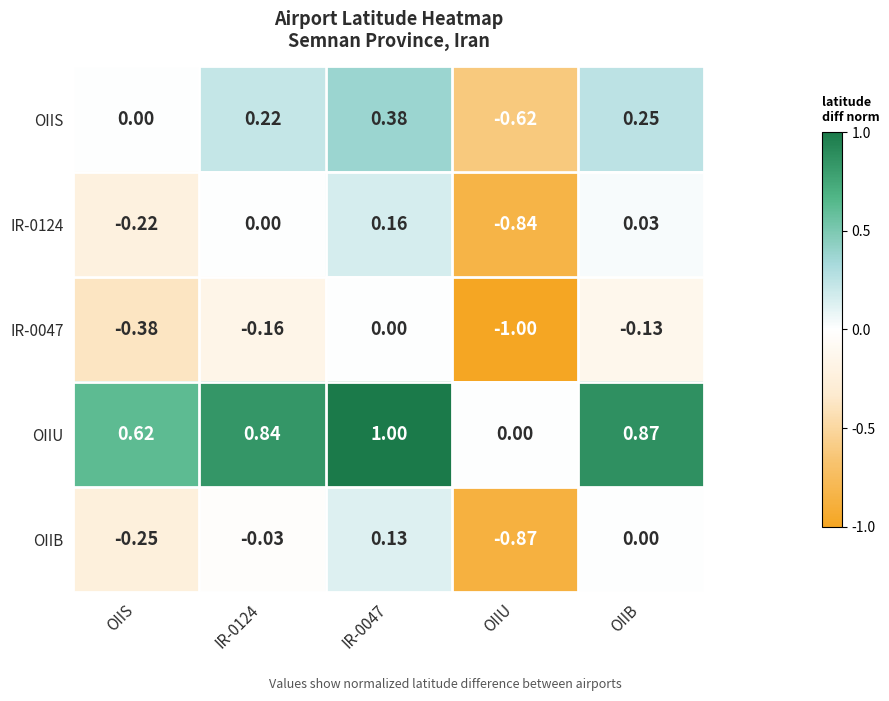

At which category does the chart reach its minimum across all series?

OIIU